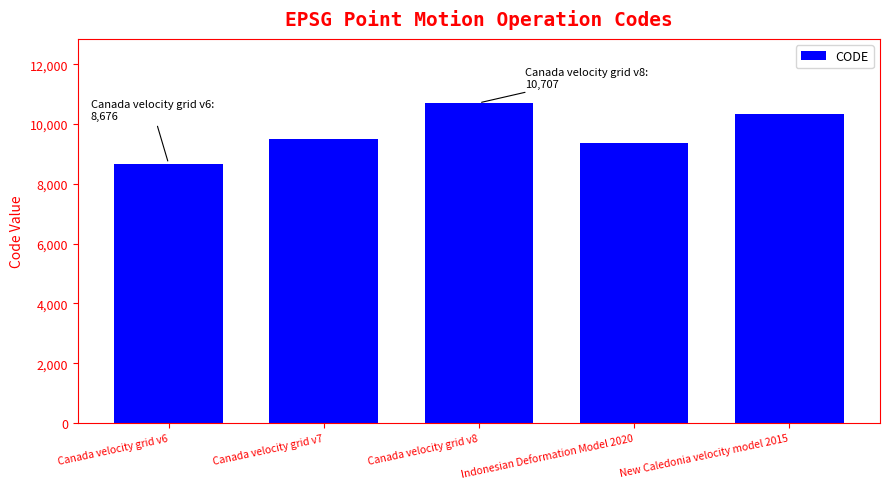

Read the value at Canada velocity grid v8, to the nearest 10.

10710